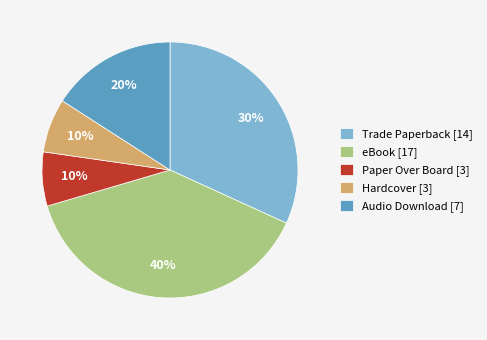

How much of the chart is everything except eBook?

61.4%